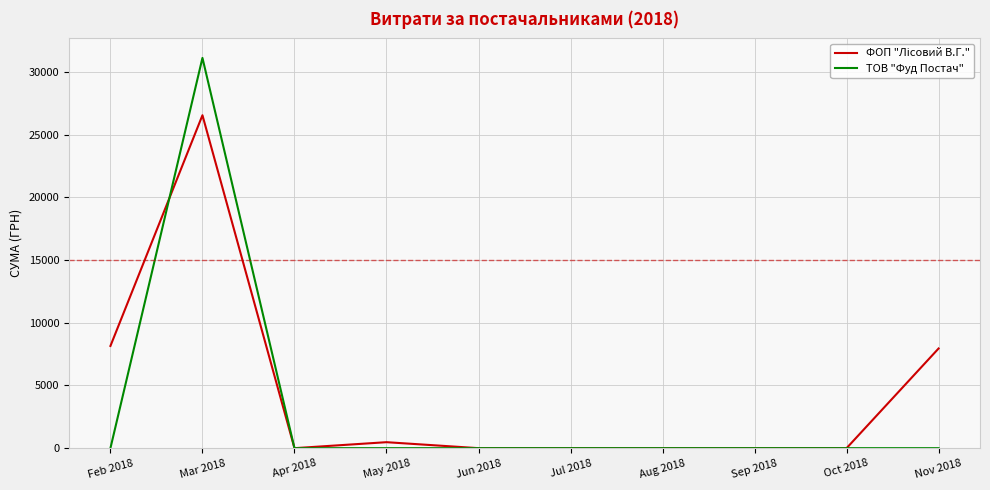

What is the greatest value displayed?

31120.9